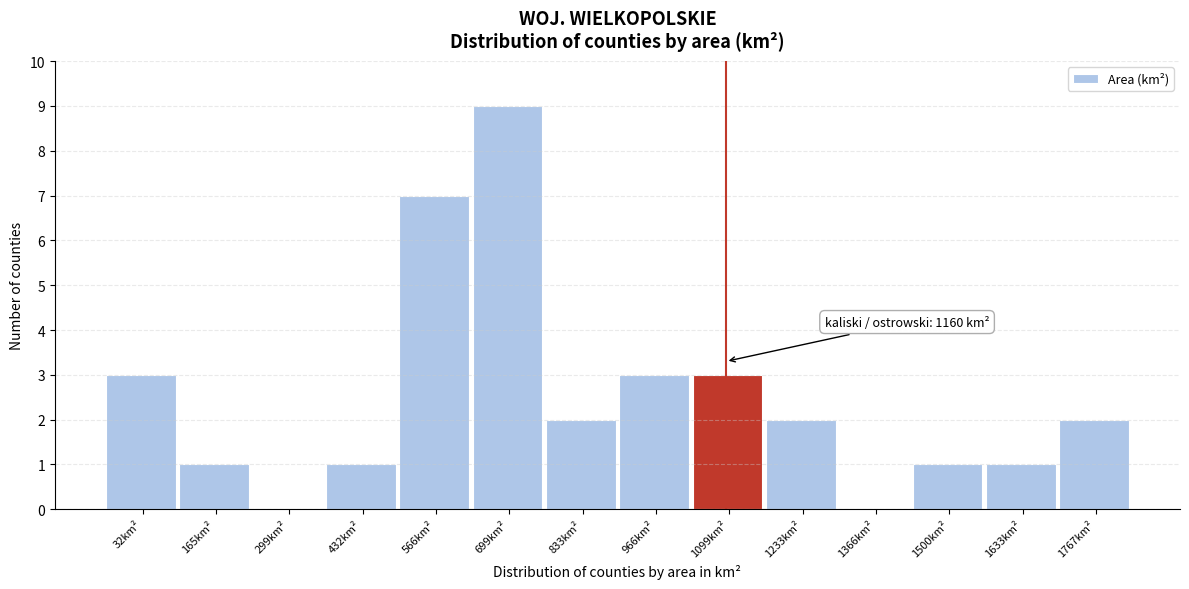

Reading right to left, extract all data points from this chart.

1767km²=2	1633km²=1	1500km²=1	1366km²=0	1233km²=2	1099km²=3	966km²=3	833km²=2	699km²=9	566km²=7	432km²=1	299km²=0	165km²=1	32km²=3